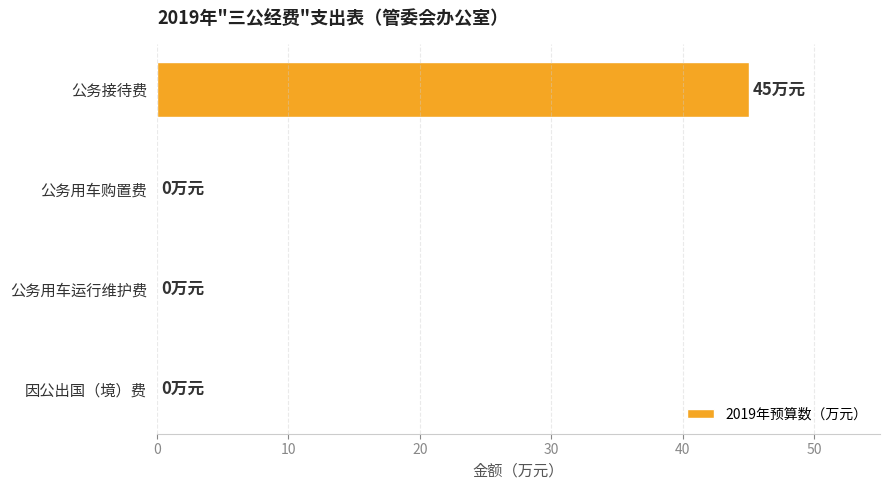

The value at 公务用车运行维护费 is -16. True or false?

False